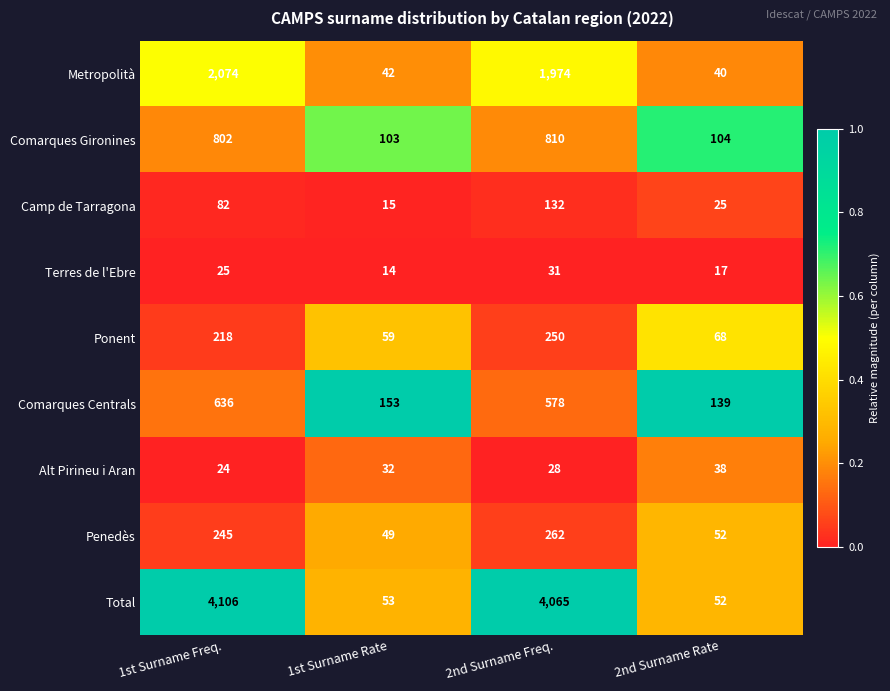

What is the difference between the Comarques Gironines values at 2nd Surname Freq. and 1st Surname Freq.?

8